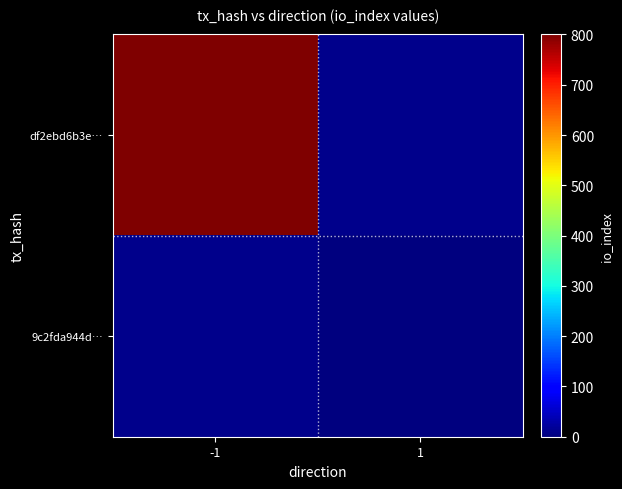

How many data points does each series have?

2